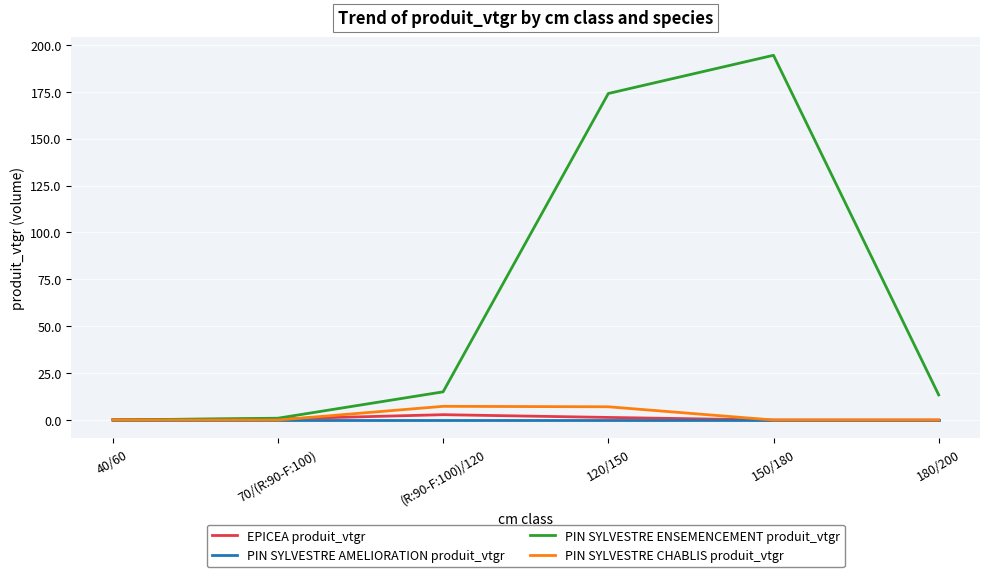

How many lines are shown in the chart?

4